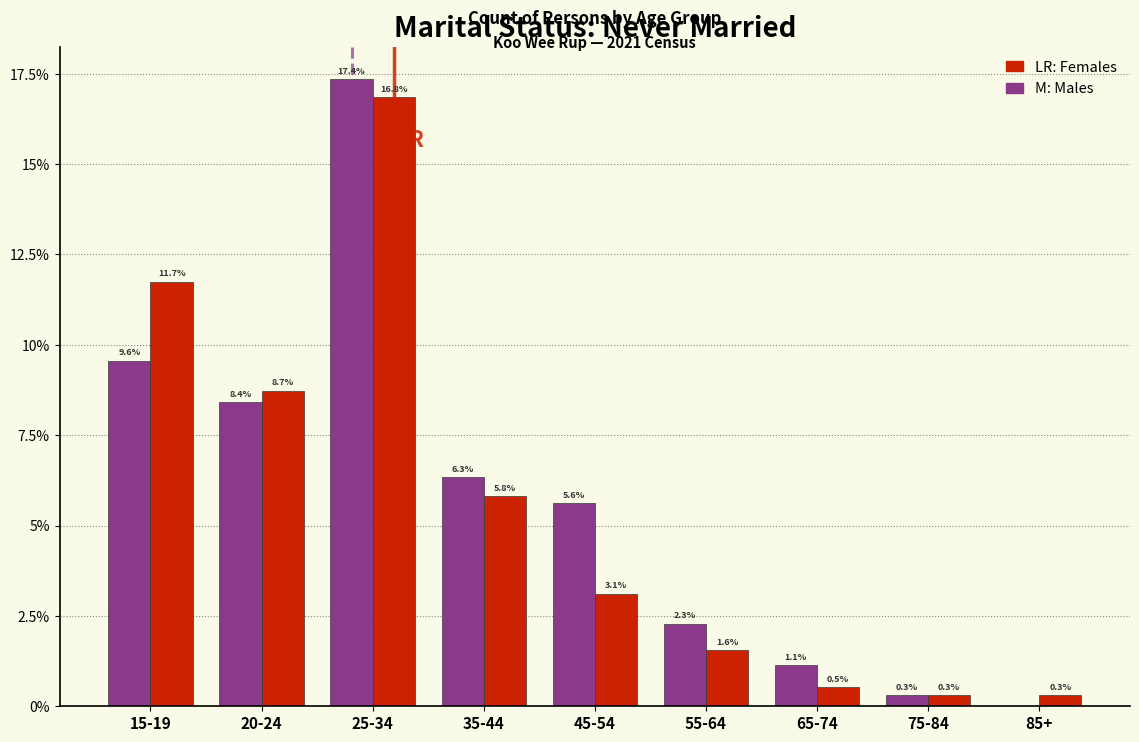

What is the greatest value displayed?

17.4